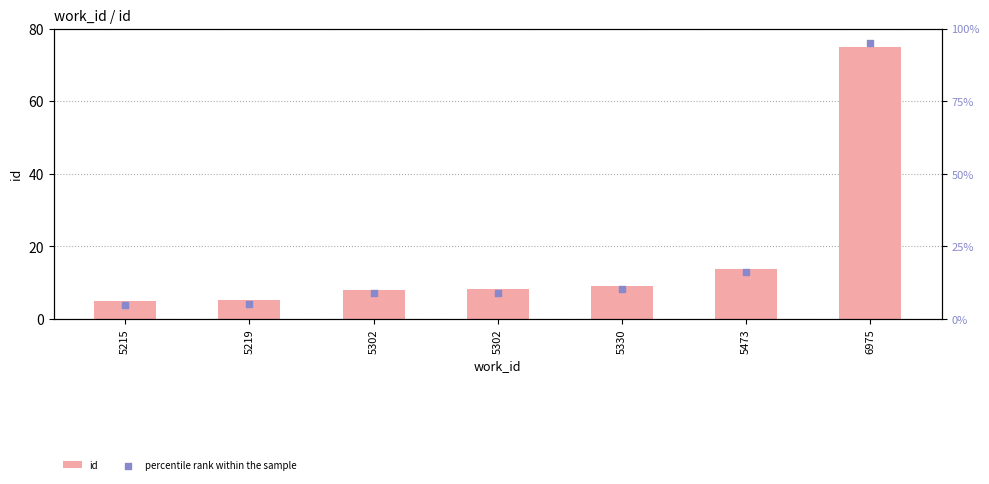

Which series has the widest spread of Y values?

percentile rank within the sample